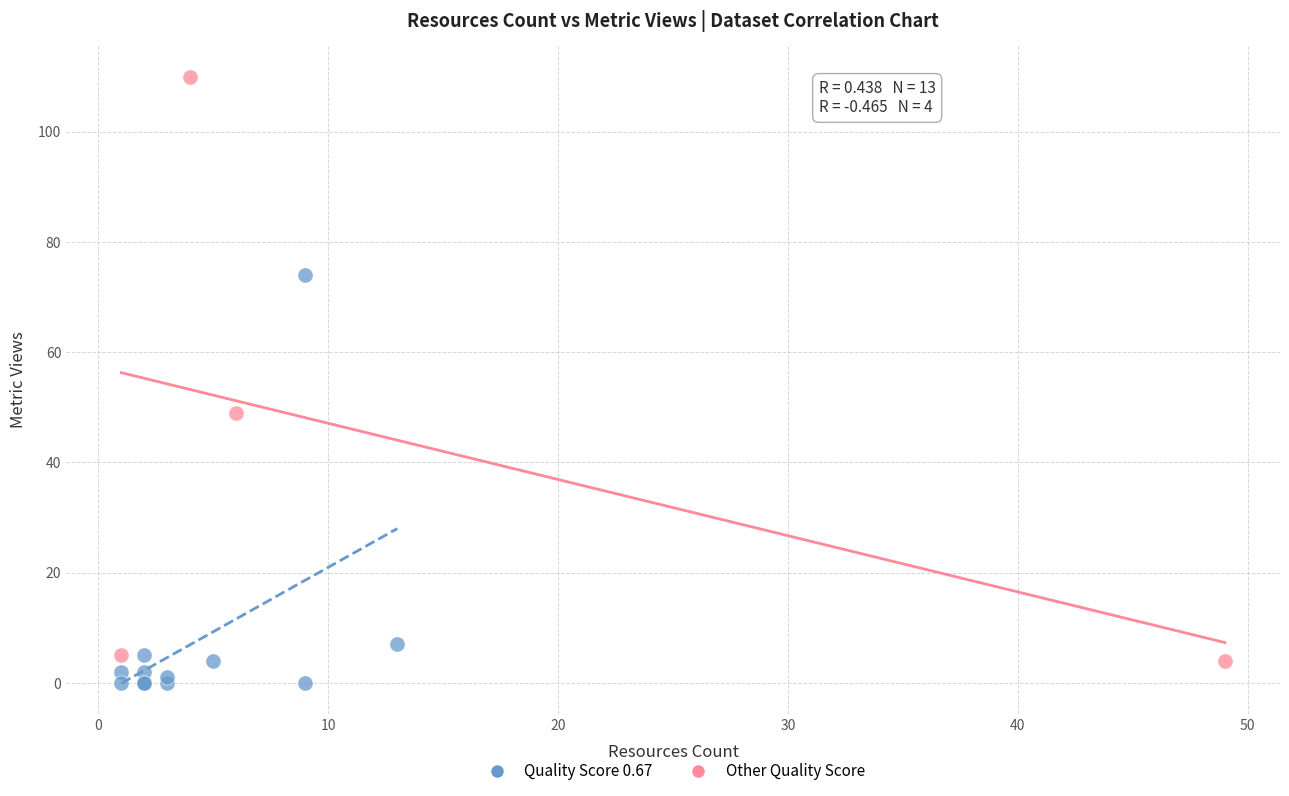

Which series contains the lowest Y value?

Quality Score 0.67